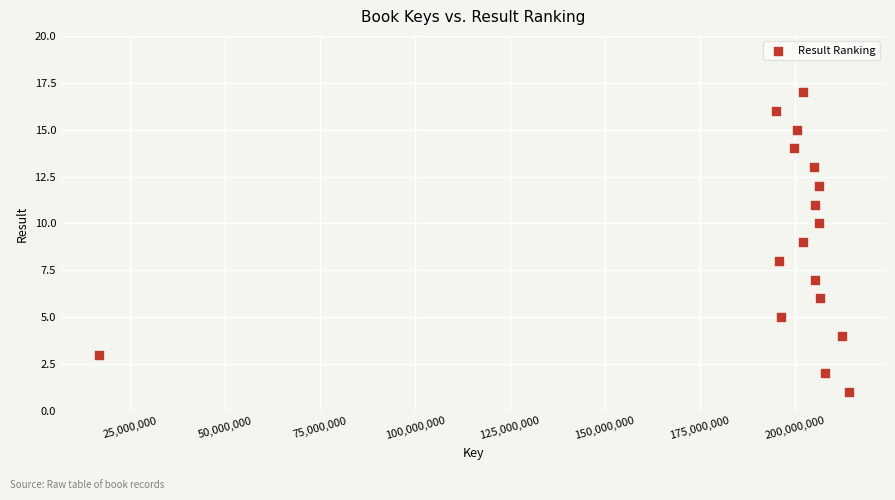

What is the range of X values (max minus min)?

197602931